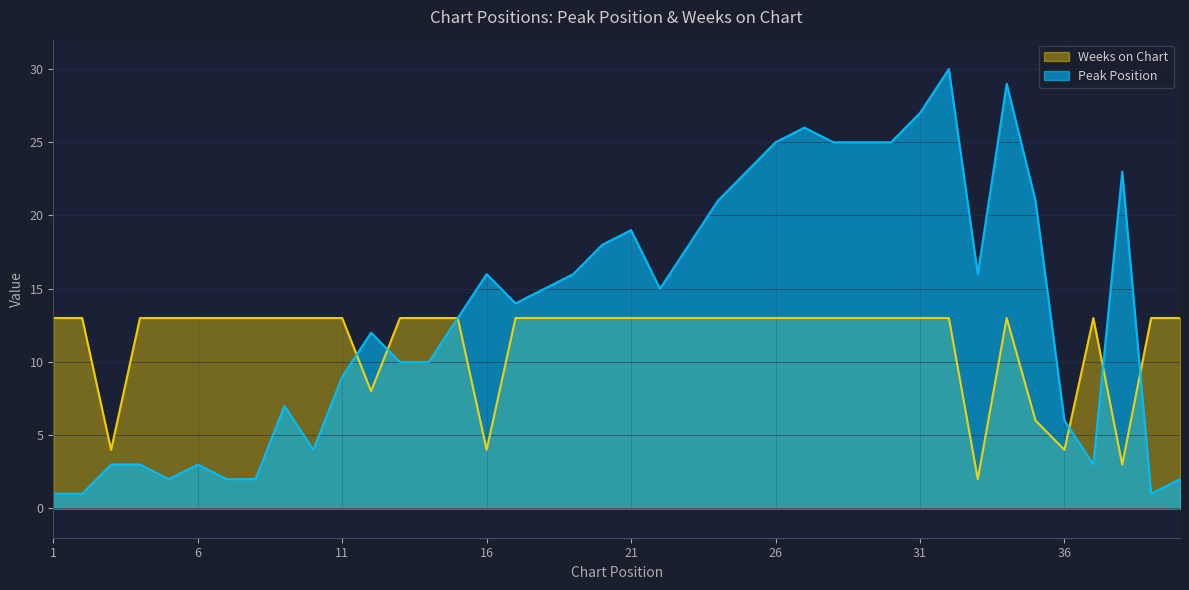

Is the value of Weeks on Chart at 2 greater than the value of Peak Position at 11?

Yes